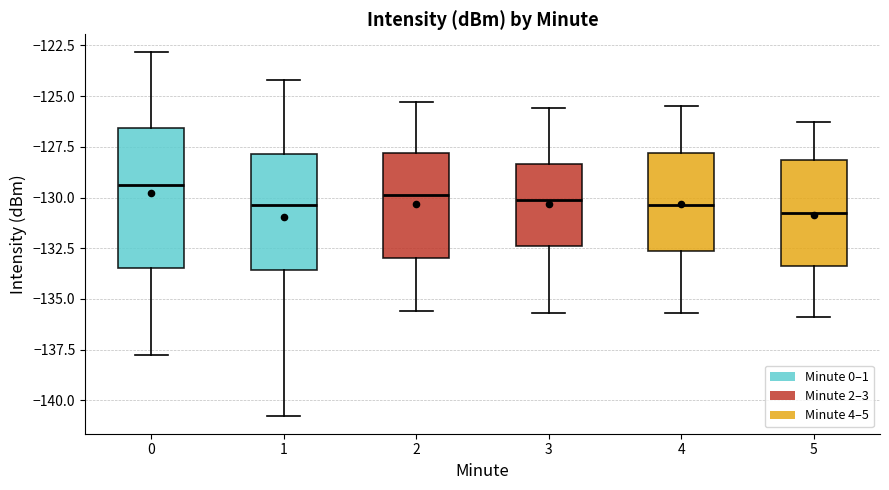

Reading left to right, transcribe this box plot: for each box, give where its median line is, the range the box spans, and where its two whiskers end, as read against the y-axis. The values are not printed on the chart, so give them approximately, as read against the axis.

0: median -129.5, box -133.5 to -126.5, whiskers -138.0 to -123.0
1: median -130.5, box -133.5 to -128.0, whiskers -140.5 to -124.0
2: median -130.0, box -133.0 to -128.0, whiskers -135.5 to -125.5
3: median -130.0, box -132.5 to -128.5, whiskers -135.5 to -125.5
4: median -130.5, box -132.5 to -128.0, whiskers -135.5 to -125.5
5: median -130.5, box -133.5 to -128.0, whiskers -136.0 to -126.5